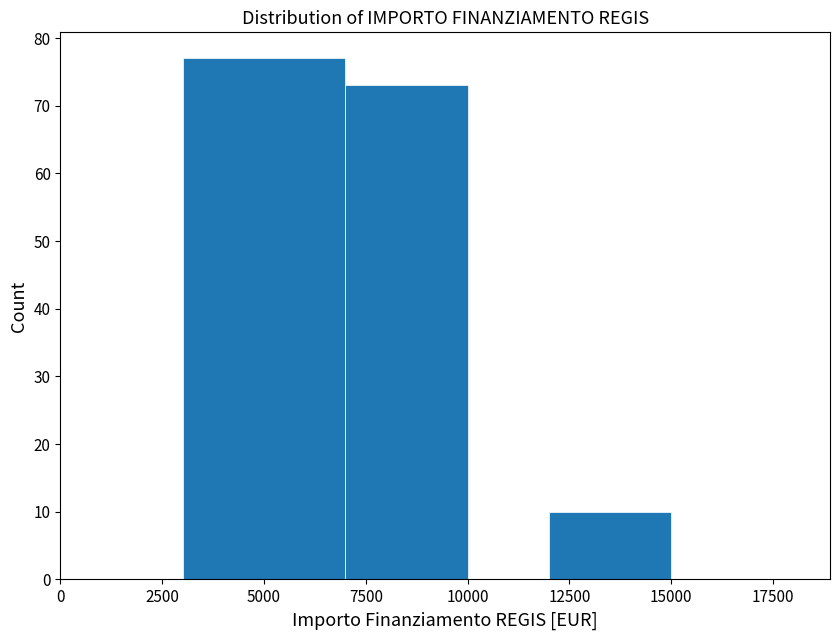

Which range on the x-axis has the tallest bar?

3000 to 7000